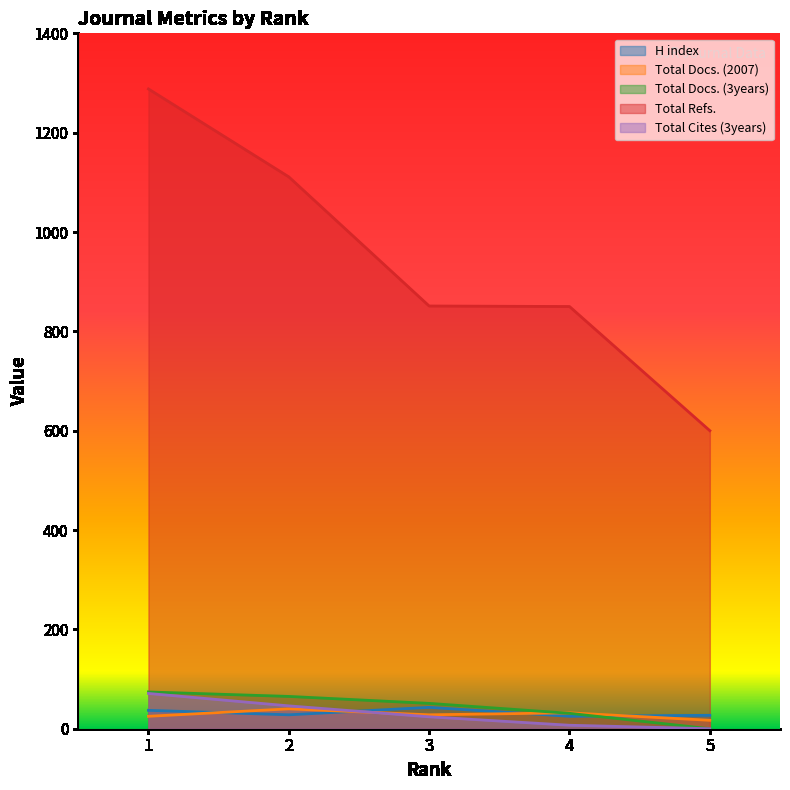

Rank the series by their maximum value, from lowest to highest.

Total Docs. (2007), H index, Total Cites (3years), Total Docs. (3years), Total Refs.